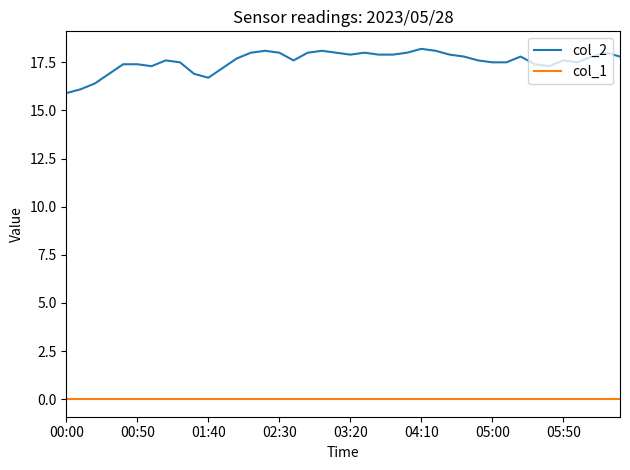

Which series has the widest spread of values?

col_2